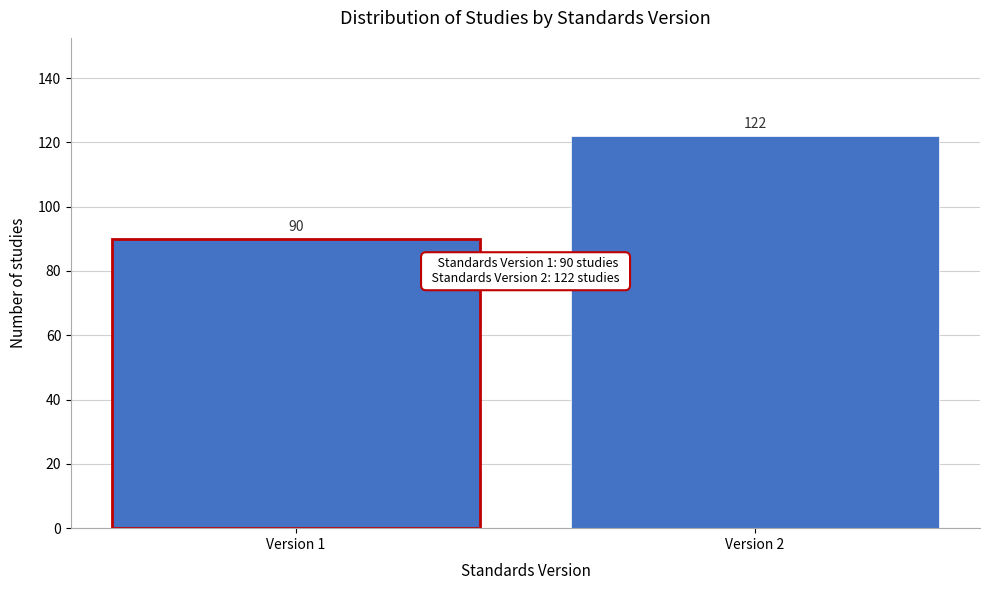

Reading right to left, list all the values displayed in this chart.

122	90